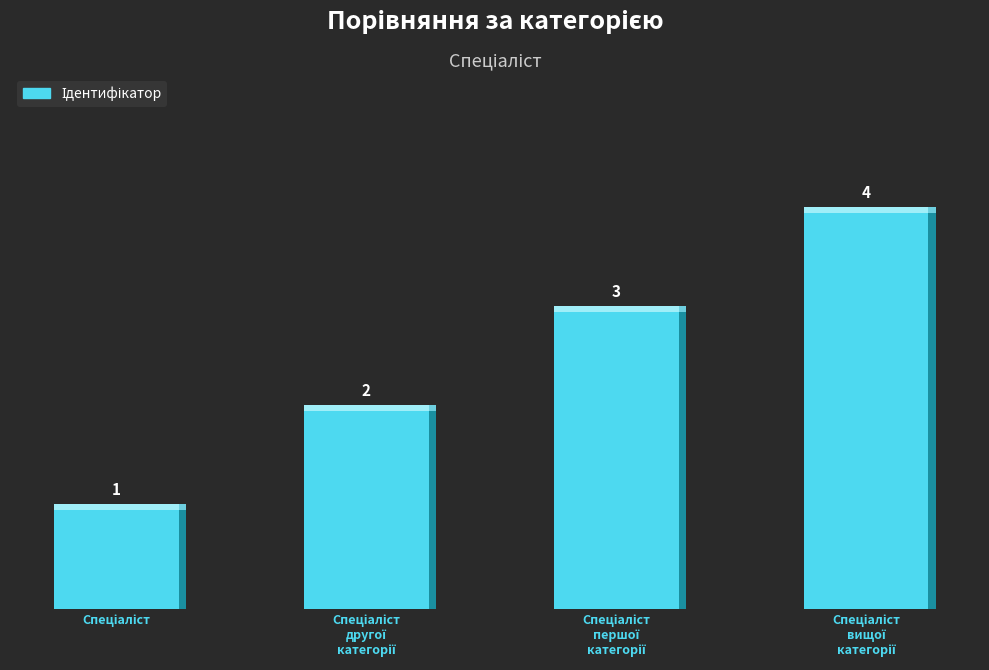

What is the change in value from Спеціаліст другої категорії to Спеціаліст першої категорії?

+1